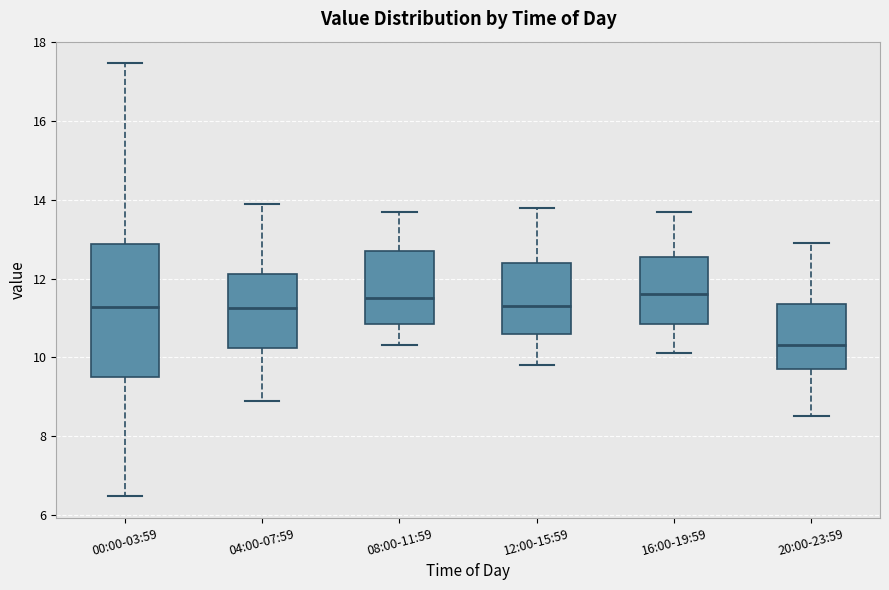

Reading left to right, read every box against the y-axis: the position of its median line, the range the box covers, and the ends of its whiskers. The values are not printed on the chart, so give them approximately, as read against the axis.

00:00-03:59: median 11.2, box 9.6 to 12.8, whiskers 6.4 to 17.4
04:00-07:59: median 11.2, box 10.2 to 12.2, whiskers 9.0 to 14.0
08:00-11:59: median 11.6, box 10.8 to 12.8, whiskers 10.4 to 13.8
12:00-15:59: median 11.4, box 10.6 to 12.4, whiskers 9.8 to 13.8
16:00-19:59: median 11.6, box 10.8 to 12.6, whiskers 10.2 to 13.8
20:00-23:59: median 10.4, box 9.8 to 11.4, whiskers 8.6 to 13.0